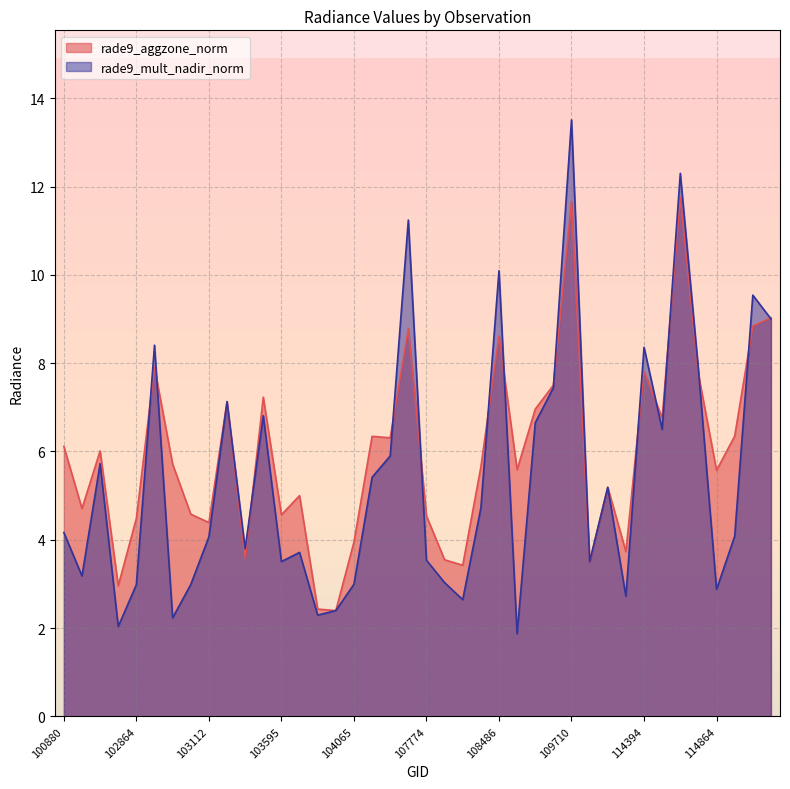

The rade9_mult_nadir_norm series shows 4.3 at 103587. True or false?

False